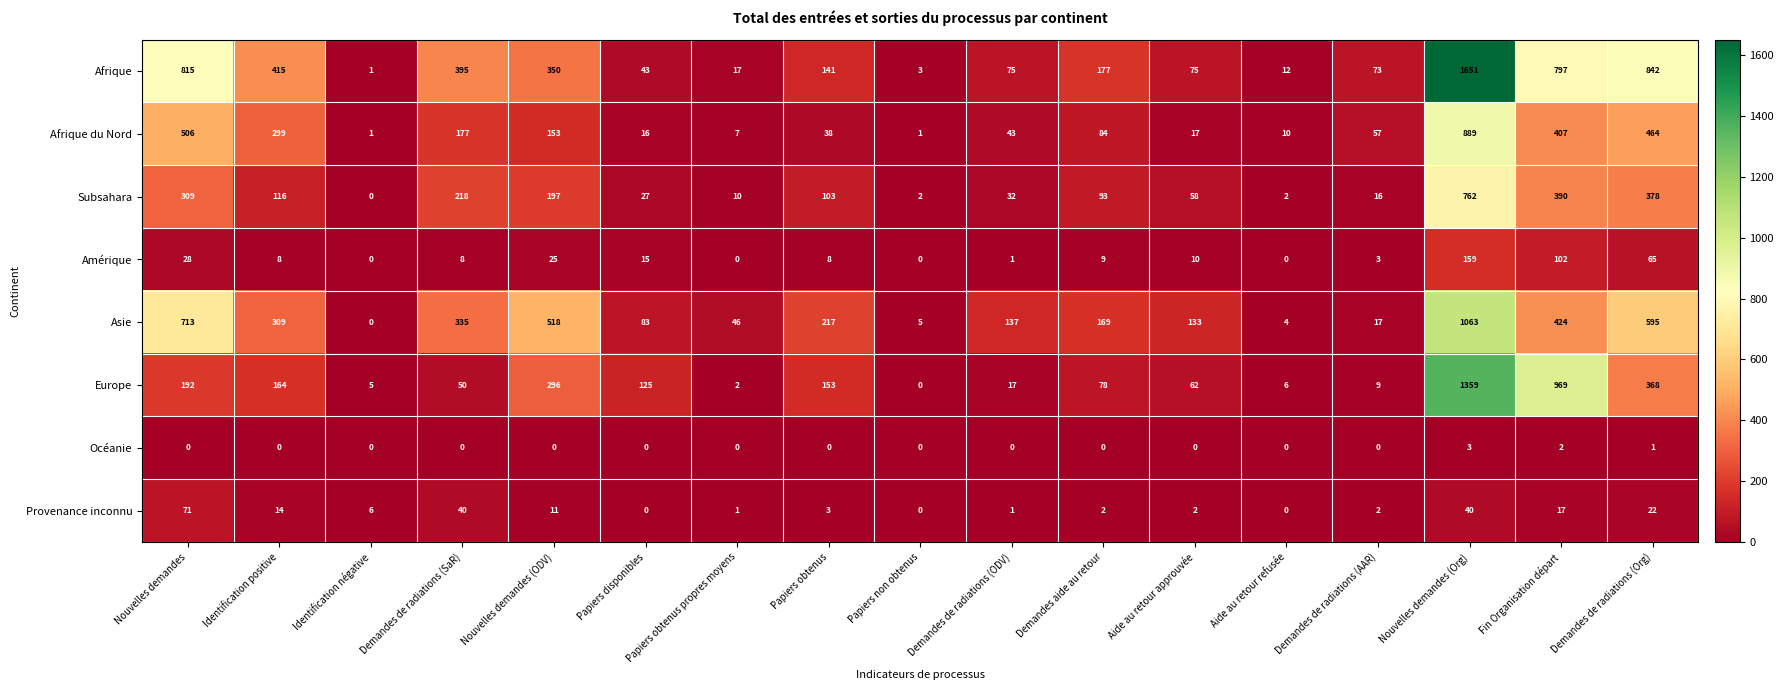

The value of Europe at Nouvelles demandes is 71. True or false?

False